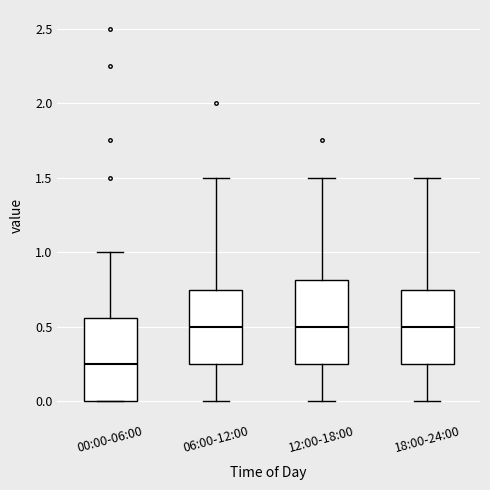

Reading left to right, read every box against the y-axis: the position of its median line, the range the box covers, and the ends of its whiskers. The values are not printed on the chart, so give them approximately, as read against the axis.

00:00-06:00: median 0.25, box 0.00 to 0.55, whiskers 0.00 to 1.00
06:00-12:00: median 0.50, box 0.25 to 0.75, whiskers 0.00 to 1.50
12:00-18:00: median 0.50, box 0.25 to 0.80, whiskers 0.00 to 1.50
18:00-24:00: median 0.50, box 0.25 to 0.75, whiskers 0.00 to 1.50